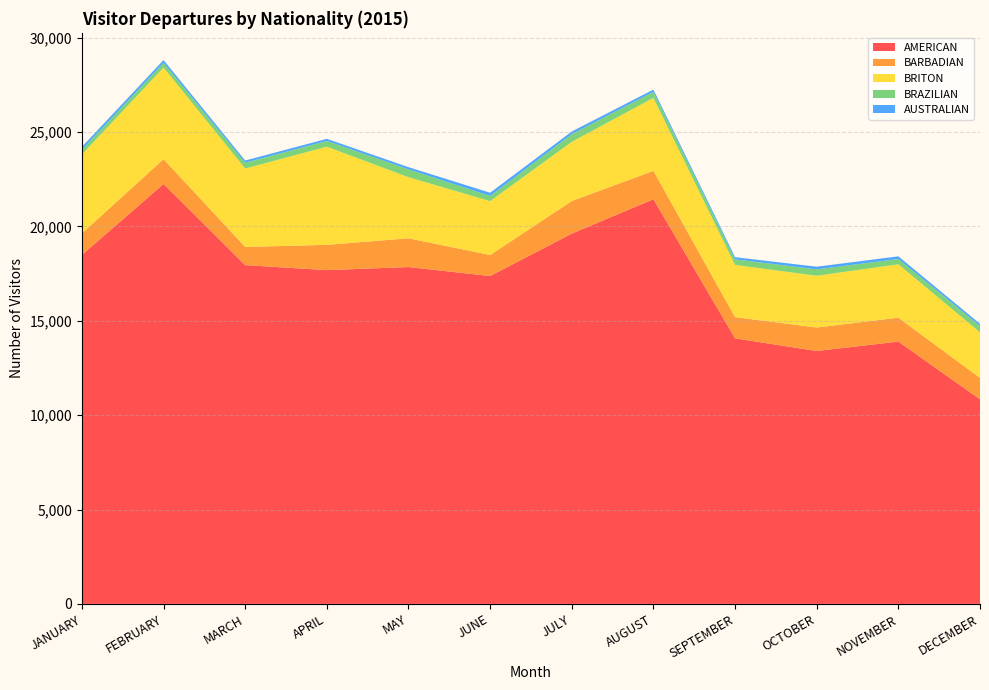

Reading left to right, list all the values displayed in this chart.

AMERICAN: JANUARY=18498	FEBRUARY=22253	MARCH=17954	APRIL=17688	MAY=17852	JUNE=17375	JULY=19624	AUGUST=21445	SEPTEMBER=14073	OCTOBER=13403	NOVEMBER=13901	DECEMBER=10841
BARBADIAN: JANUARY=1136	FEBRUARY=1317	MARCH=963	APRIL=1340	MAY=1523	JUNE=1114	JULY=1724	AUGUST=1505	SEPTEMBER=1123	OCTOBER=1245	NOVEMBER=1267	DECEMBER=1137
BRITON: JANUARY=4185	FEBRUARY=4854	MARCH=4154	APRIL=5202	MAY=3237	JUNE=2854	JULY=3140	AUGUST=3865	SEPTEMBER=2768	OCTOBER=2741	NOVEMBER=2831	DECEMBER=2415
BRAZILIAN: JANUARY=248	FEBRUARY=251	MARCH=307	APRIL=303	MAY=414	JUNE=274	JULY=406	AUGUST=322	SEPTEMBER=295	OCTOBER=339	NOVEMBER=280	DECEMBER=331
AUSTRALIAN: JANUARY=154	FEBRUARY=146	MARCH=119	APRIL=113	MAY=118	JUNE=172	JULY=140	AUGUST=119	SEPTEMBER=115	OCTOBER=141	NOVEMBER=140	DECEMBER=120